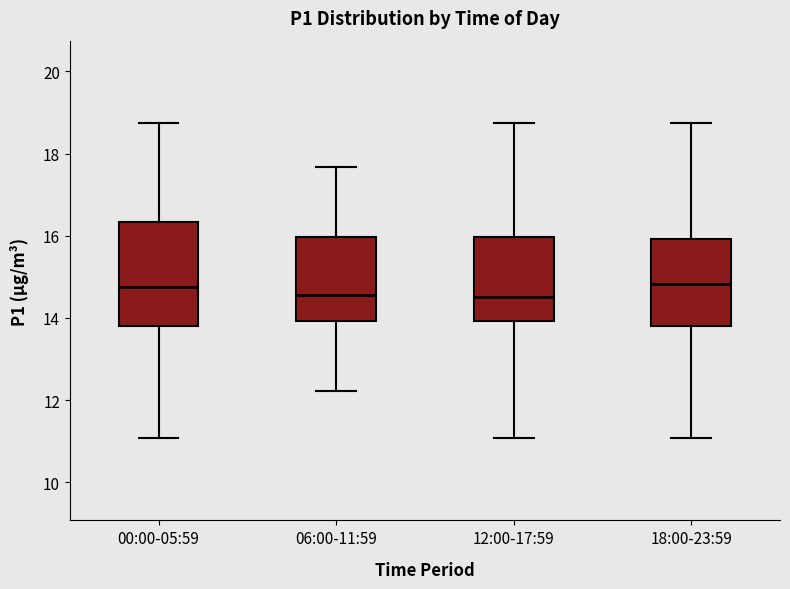

Where does the median line of the box for 12:00-17:59 sit on the y-axis? The values are not printed on the chart, so give them approximately, as read against the axis.

14.6